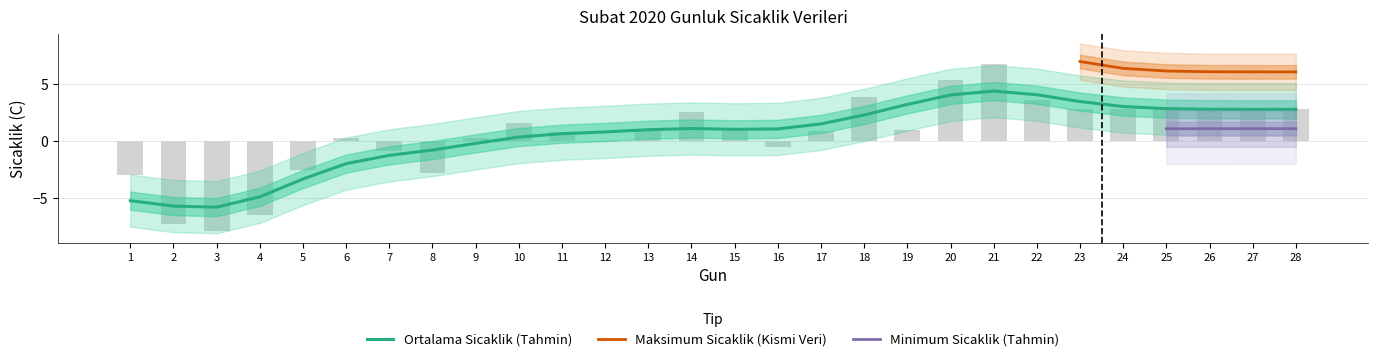

Count the number of data series in this chart.

3